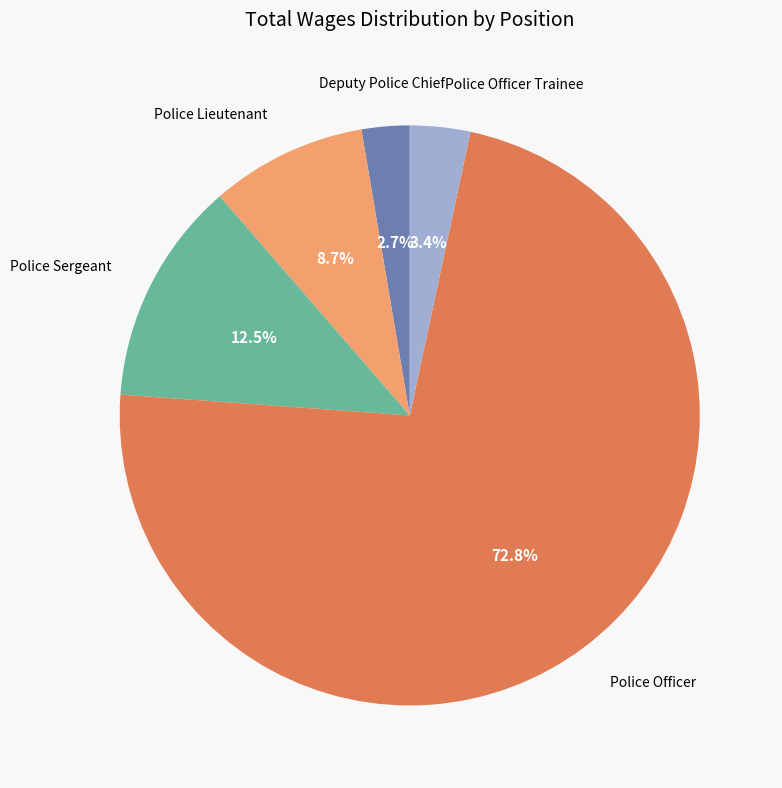

How many segments does this pie chart have?

5